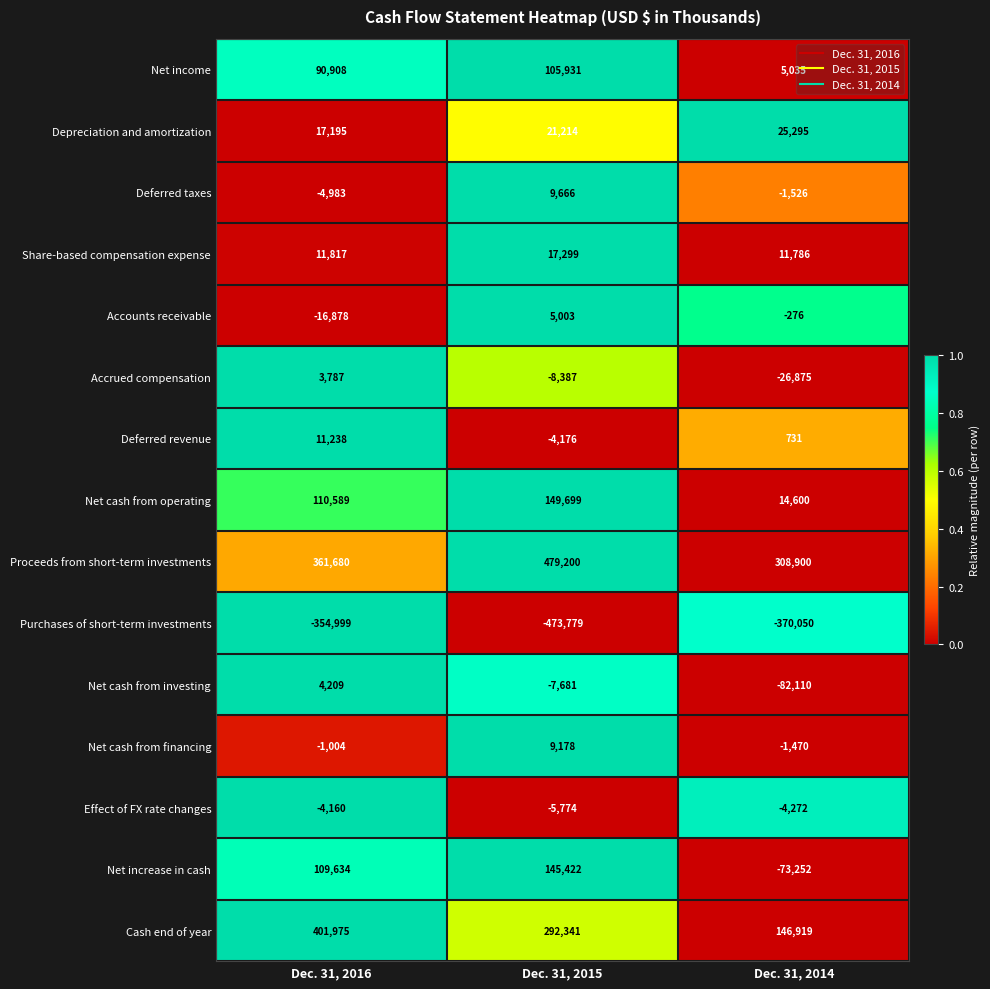

Where is Accrued compensation nearest to the value -11544?

Dec. 31, 2015